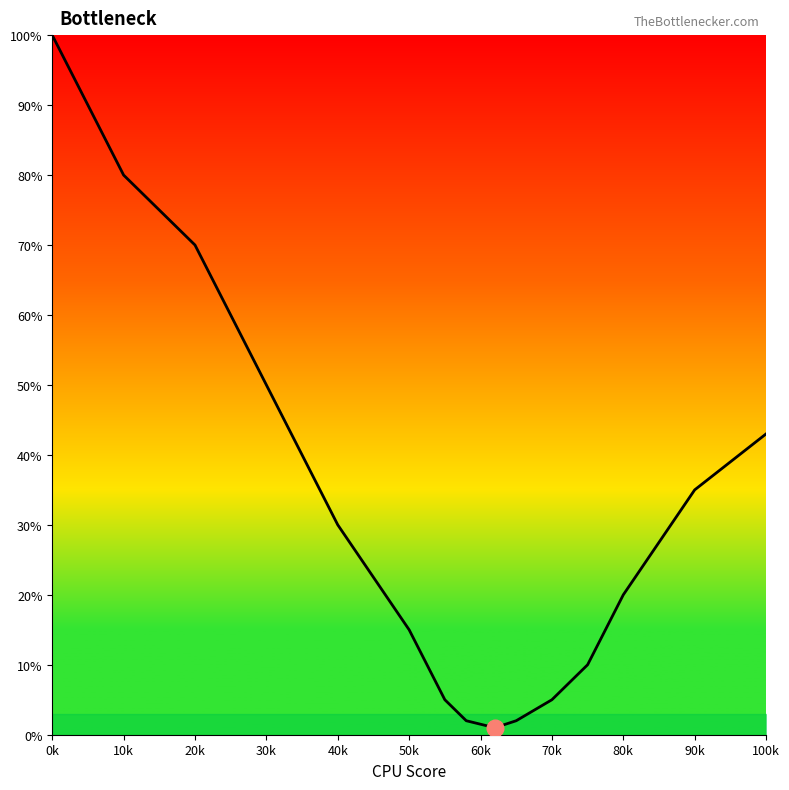

How many distinct data groups are displayed?

1